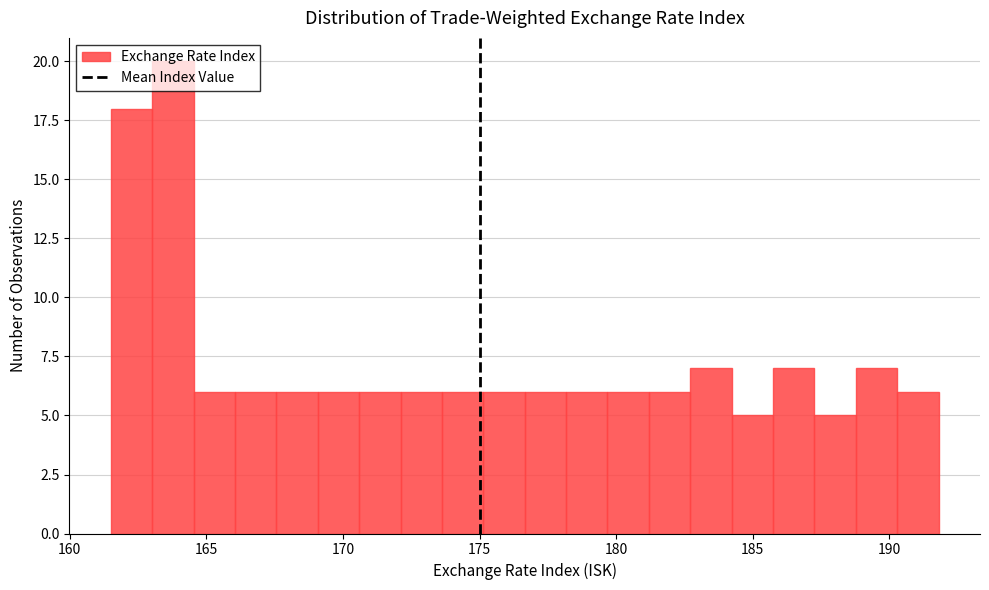

Around what value on the x-axis is the tallest bar? Give the approximate position of its centre, as read against the axis.

164.0